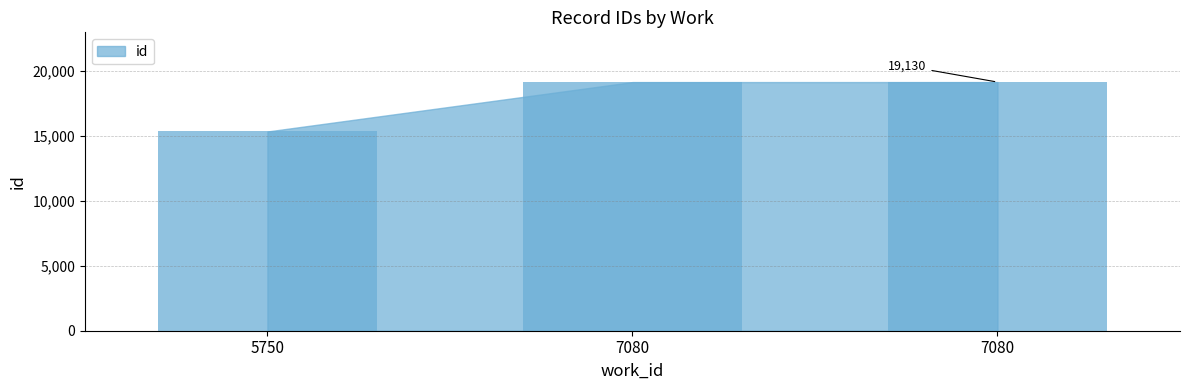

How many categories are shown in the chart?

3